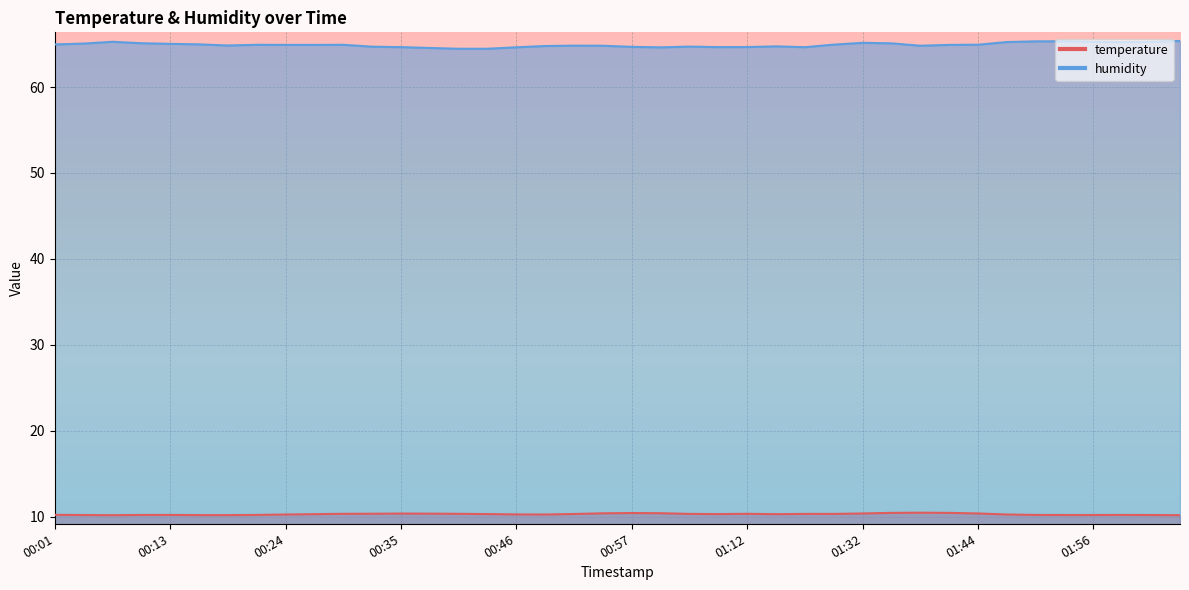

At which label does temperature reach its peak?

01:38